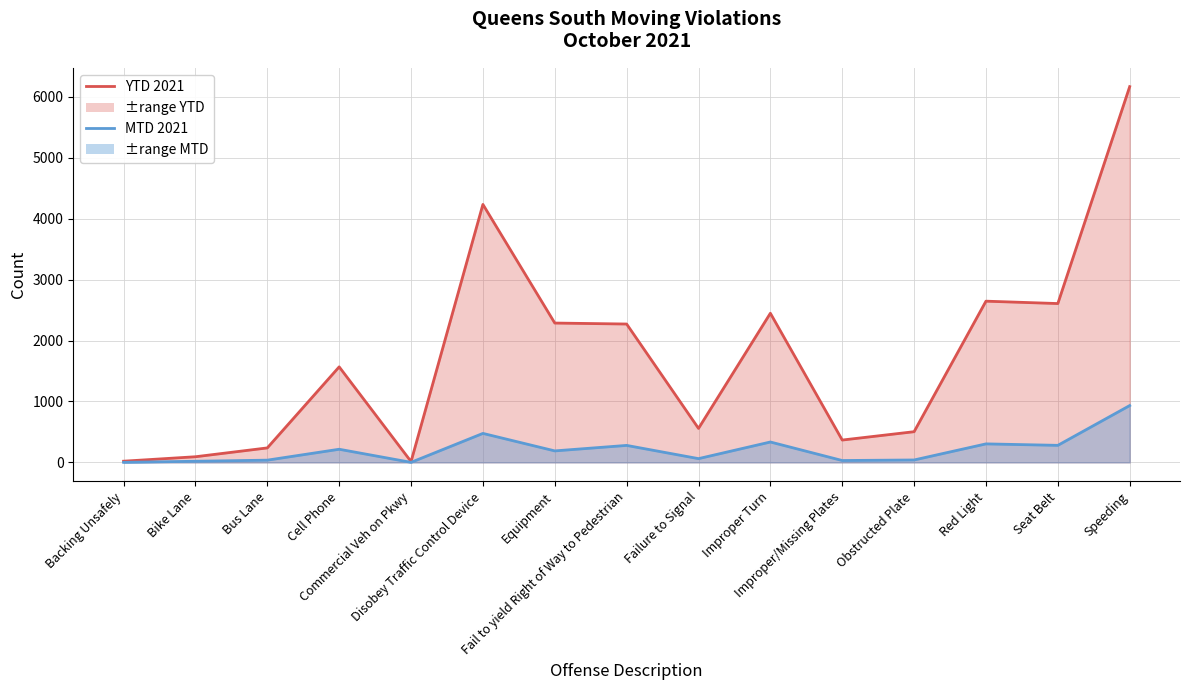

How many data points in YTD 2021 are less than 1568?

7